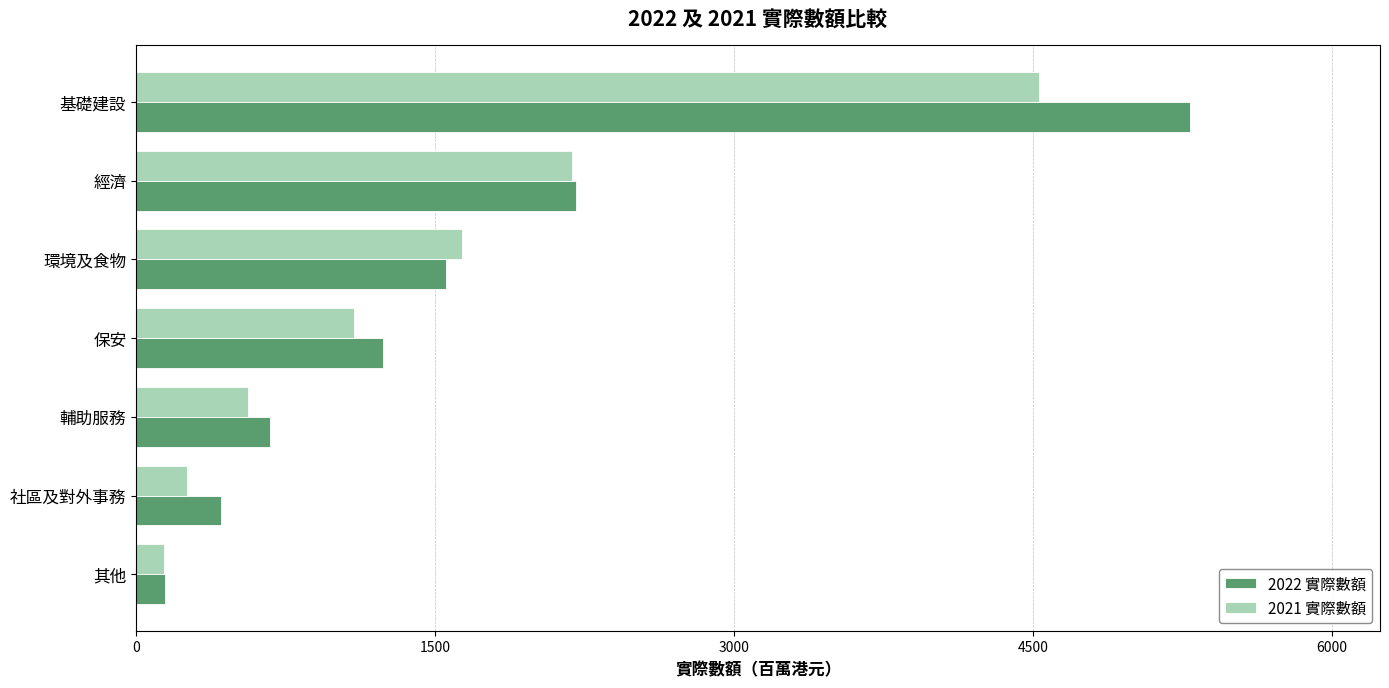

Which series has the largest total across all categories?

2022 實際數額